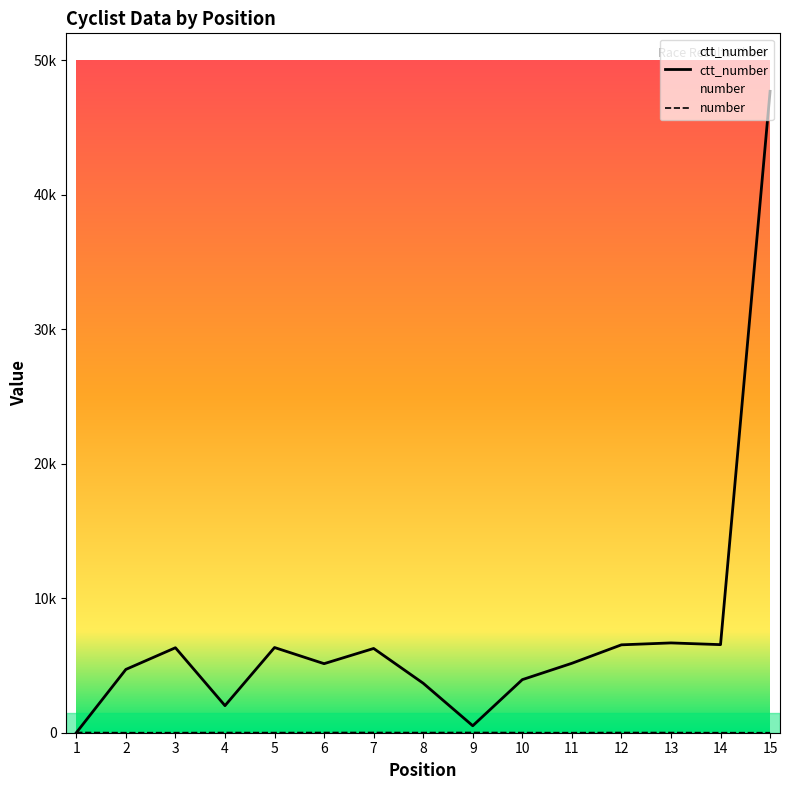

True or false: ctt_number and number cross at least once.

True